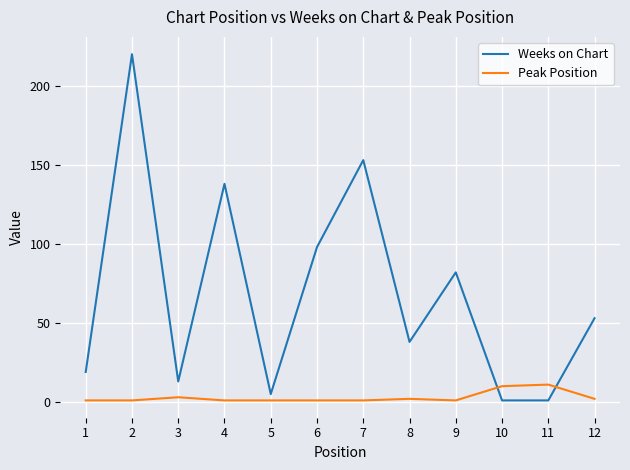

The value of Weeks on Chart at 3 is 13. True or false?

True